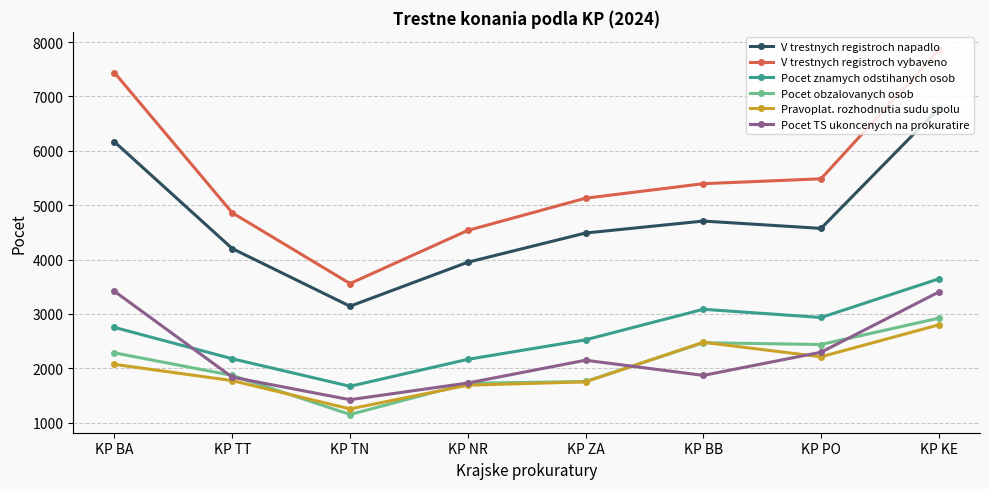

What is the label of the 6th point from the left?

KP BB